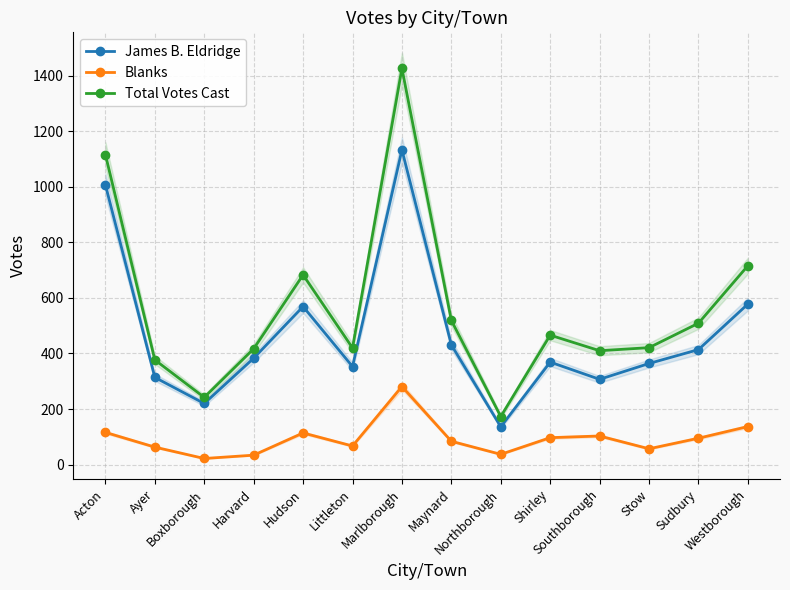

Rank the series by their maximum value, from highest to lowest.

Total Votes Cast, James B. Eldridge, Blanks